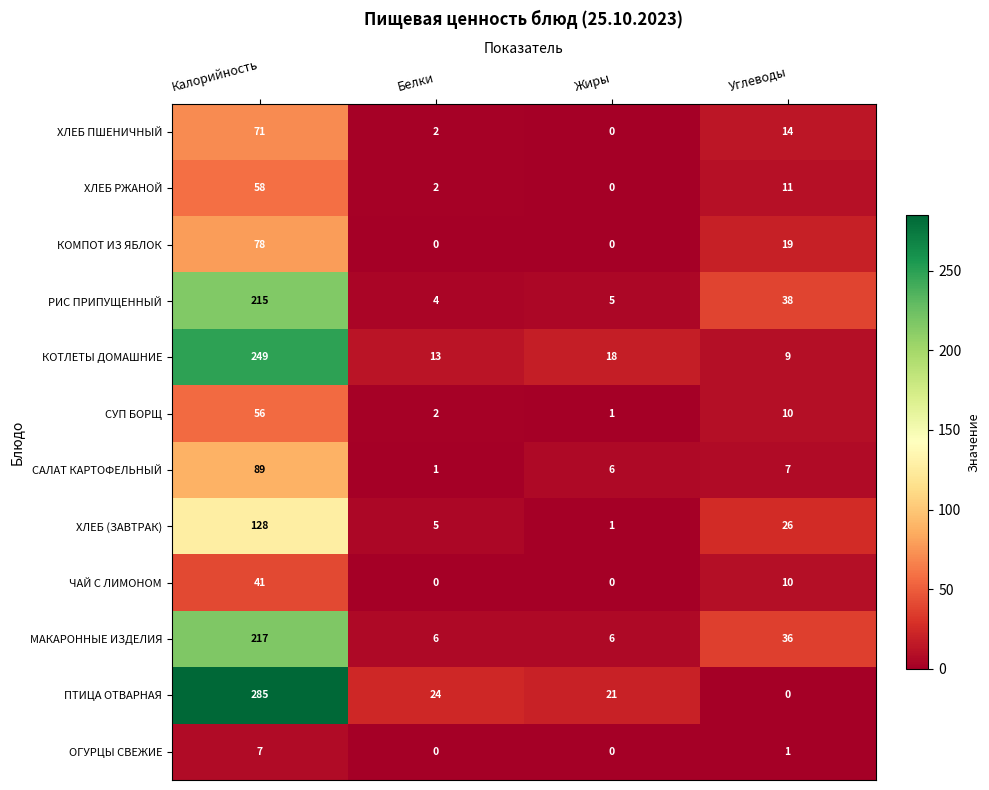

True or false: КОТЛЕТЫ ДОМАШНИЕ has a value of 9 at Углеводы.

True